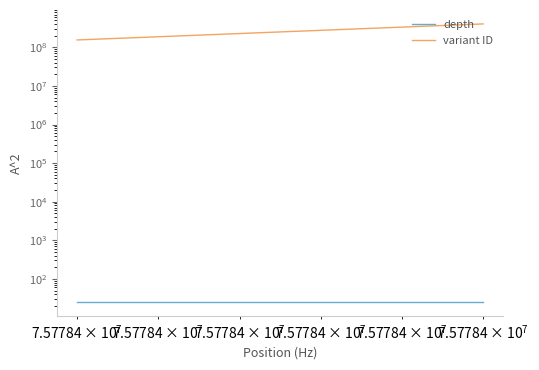

The value of variant ID at $\mathdefault{10^{7}}$ is 133736778. True or false?

False